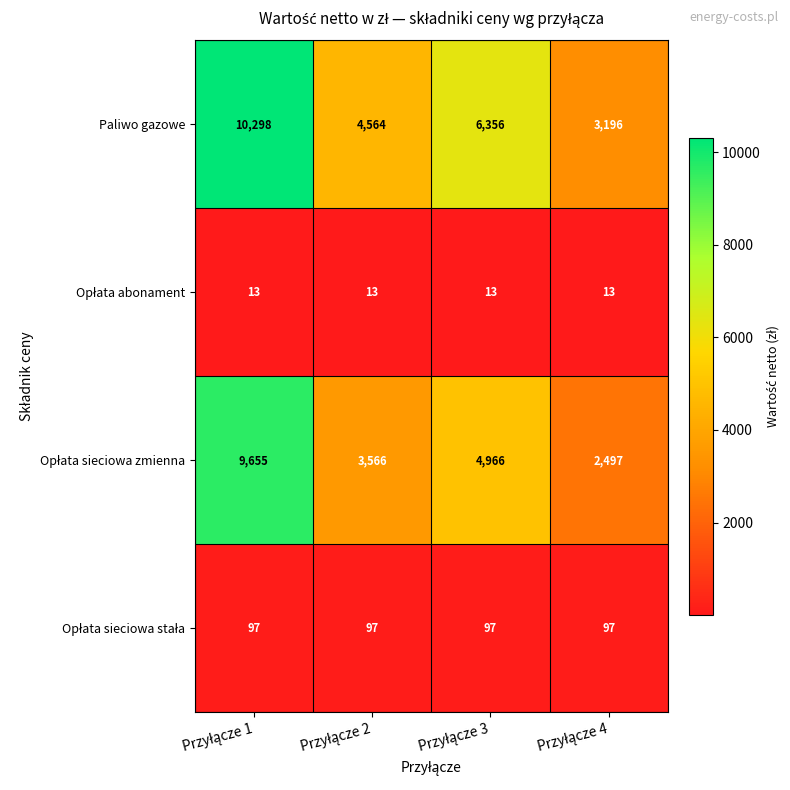

What is the smallest value displayed?

13